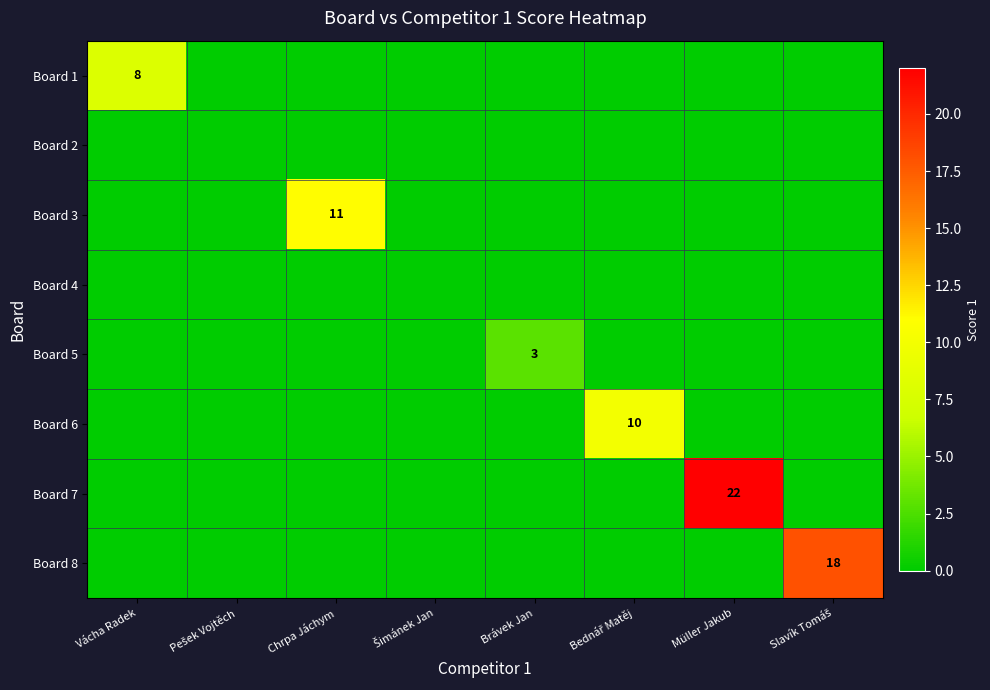

Which label corresponds to the largest value in the chart?

Müller Jakub